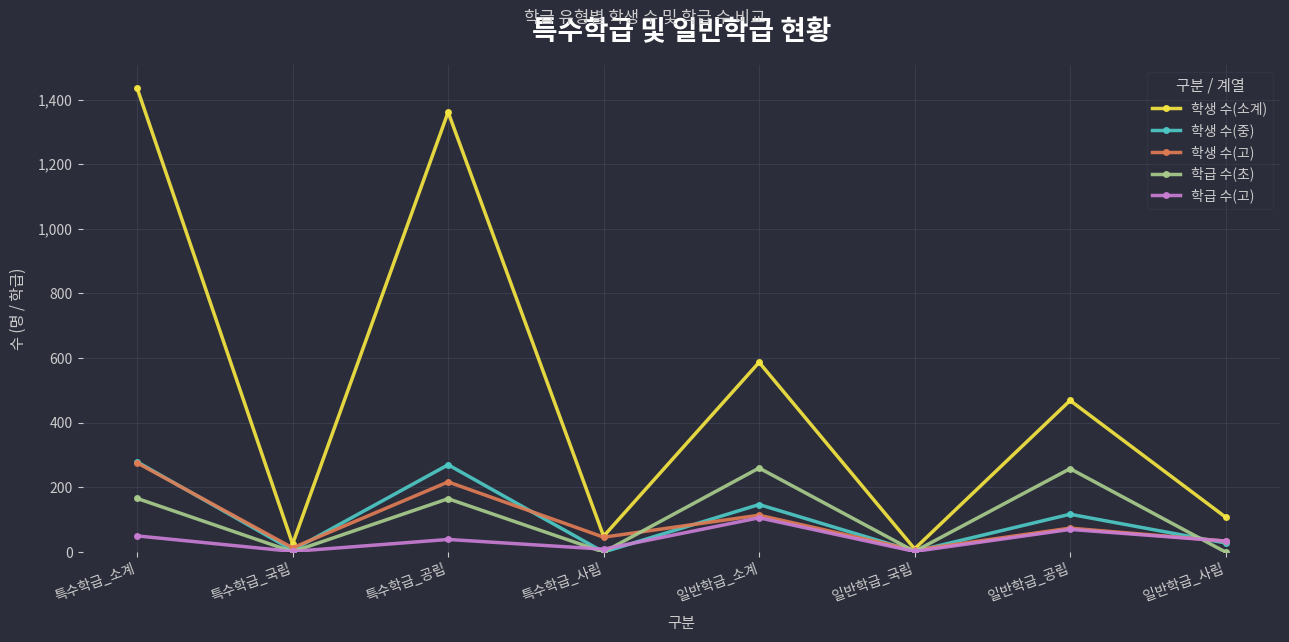

What is the approximate value of 학급 수(초) at 일반학급_공립, to the nearest 50?

250